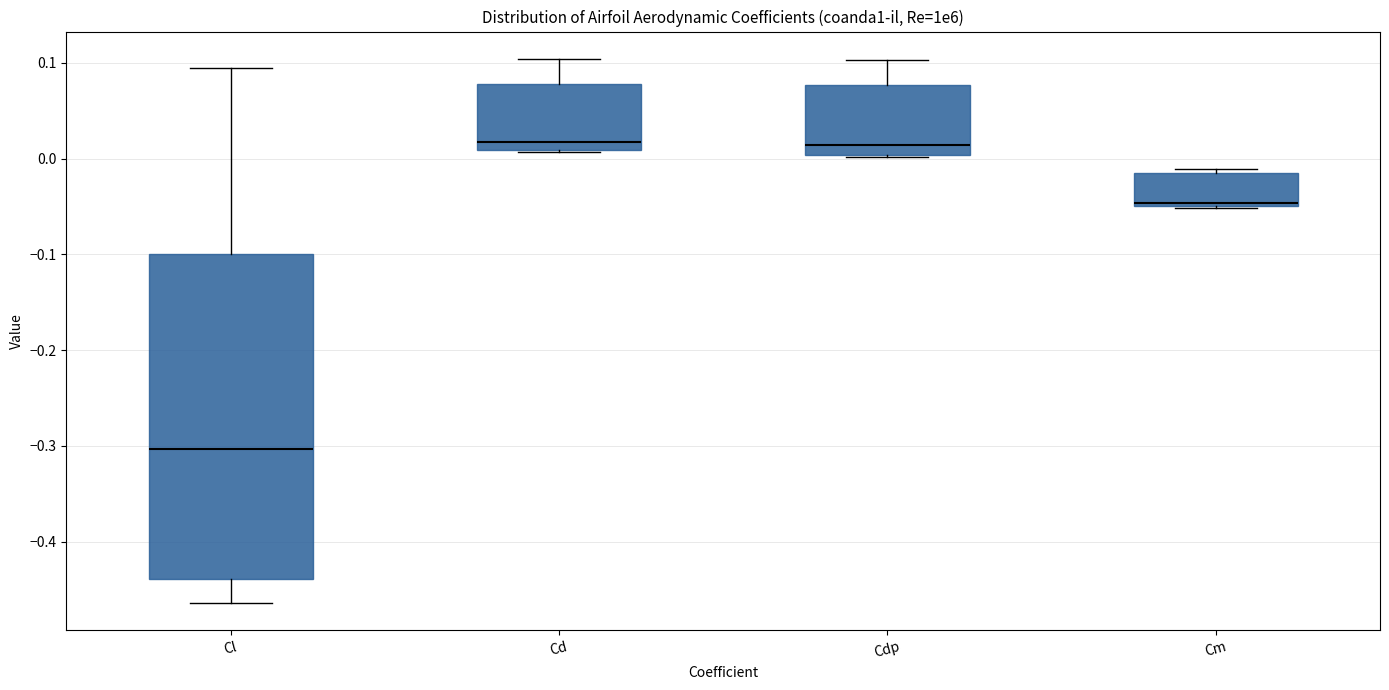

Reading left to right, transcribe this box plot: for each box, give where its median line is, the range the box spans, and where its two whiskers end, as read against the y-axis. The values are not printed on the chart, so give them approximately, as read against the axis.

Cl: median -0.30, box -0.44 to -0.10, whiskers -0.46 to 0.09
Cd: median 0.02, box 0.01 to 0.08, whiskers 0.01 to 0.10
Cdp: median 0.01, box 0.00 to 0.08, whiskers 0.00 to 0.10
Cm: median -0.05, box -0.05 to -0.02, whiskers -0.05 to -0.01